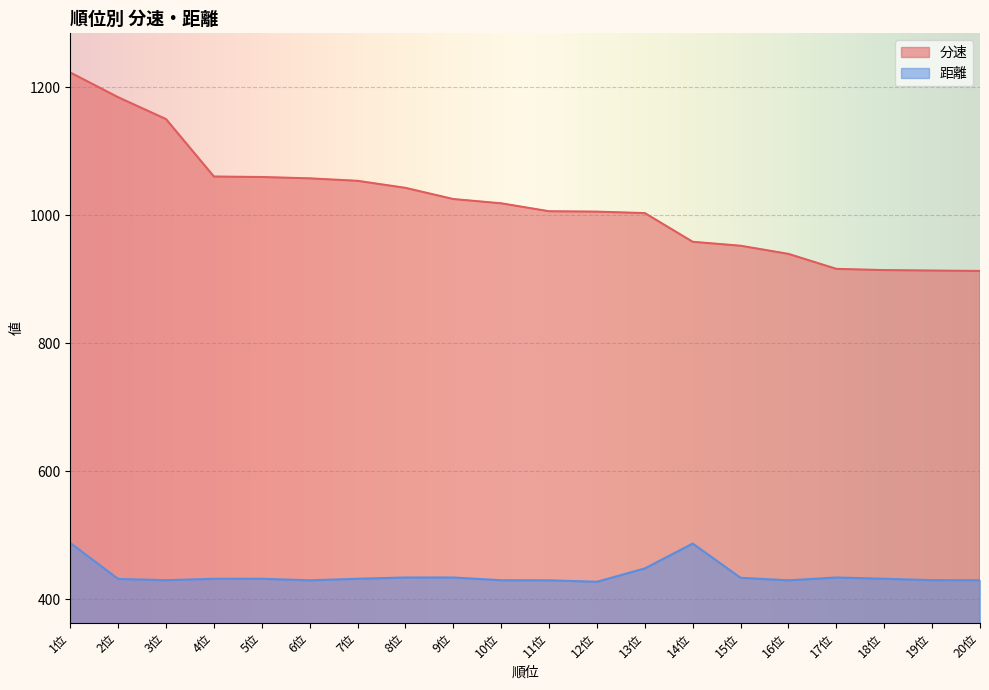

Between 9位 and 11位, which is larger?

9位